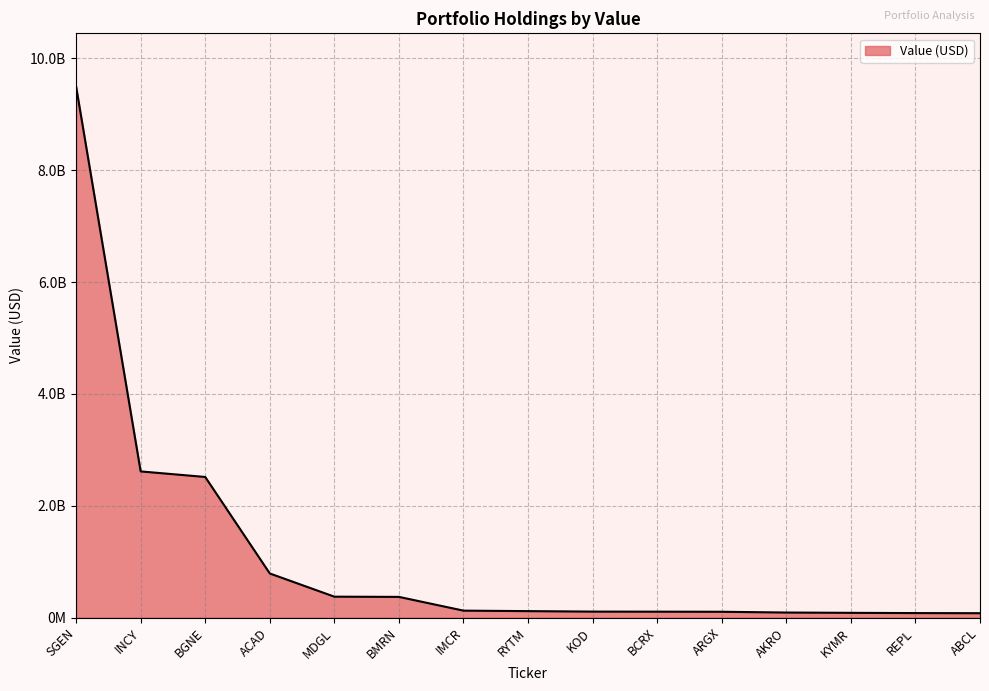

What is the sum of the values at KYMR and ARGX?

189710855